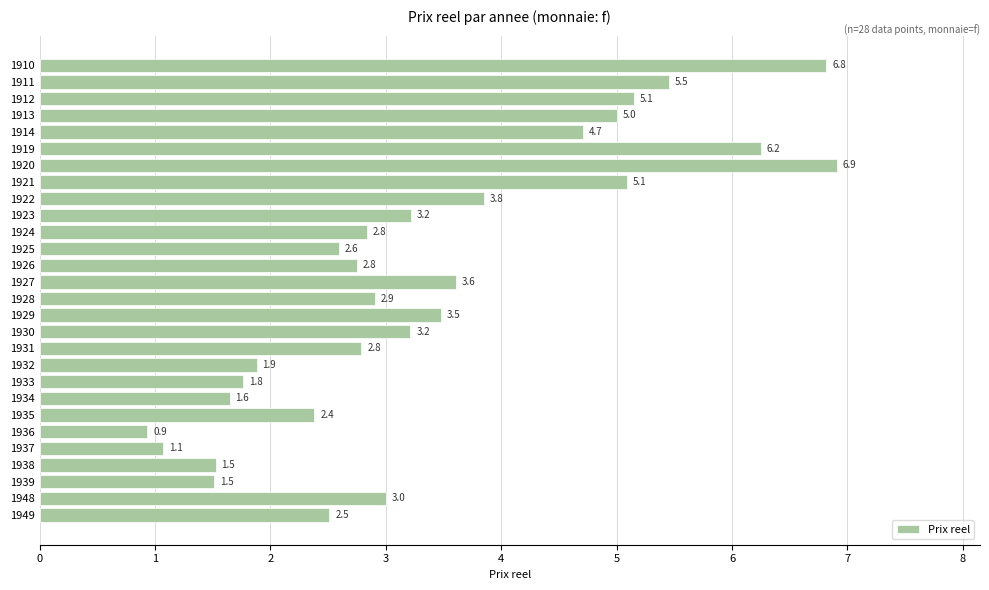

What is the value of the 20th bar from the top?

1.8